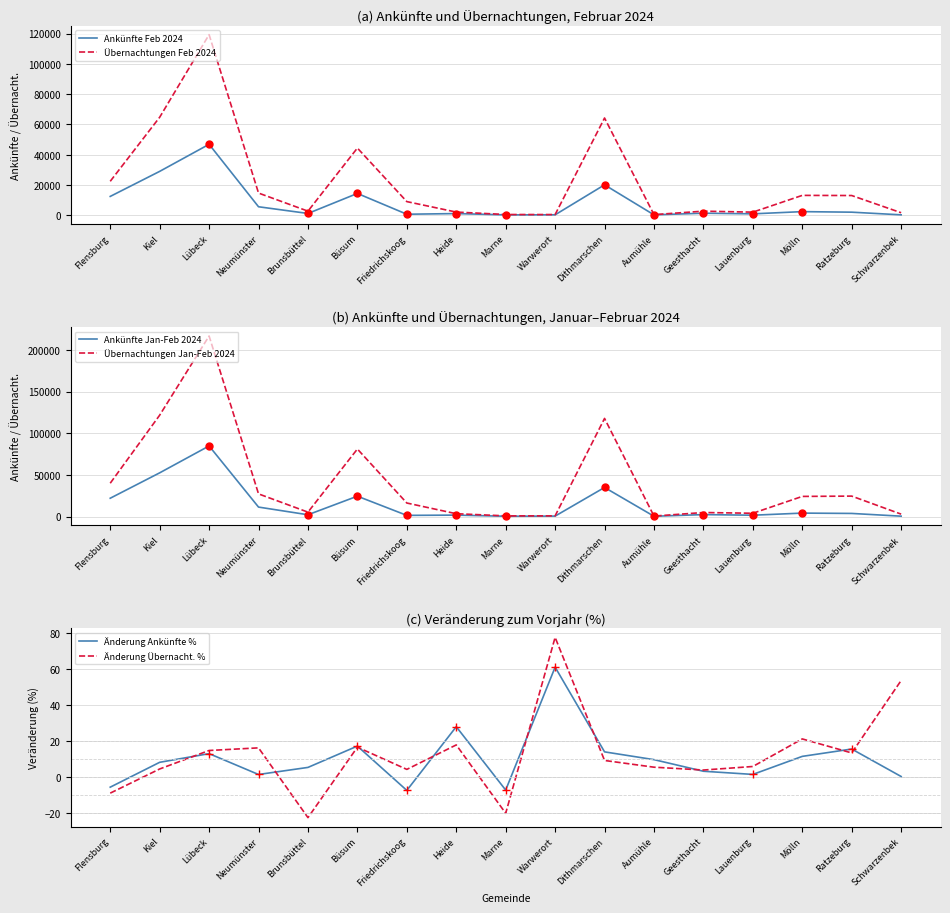

What is the difference between the highest and lowest values at Brunsbüttel?

5370.5